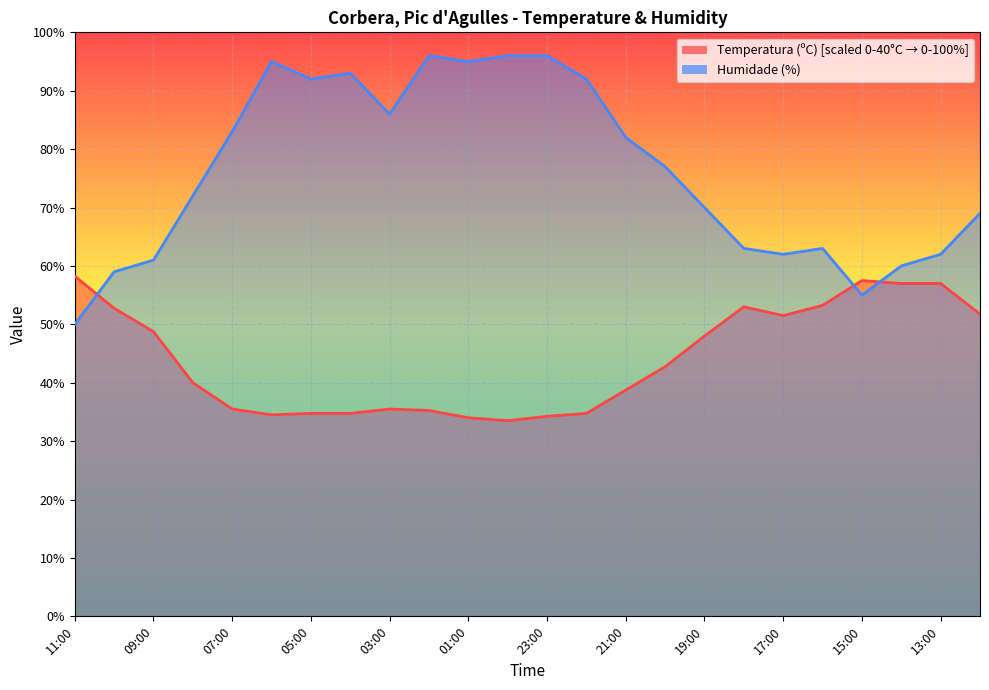

After their last crossing, which series has the higher values: Temperatura (ºC) or Humidade (%)?

Humidade (%)